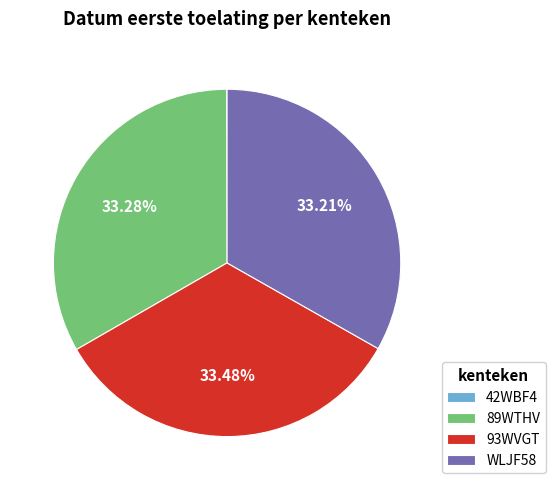

What is the ratio of the value at 89WTHV to the value at 93WVGT?

1.0